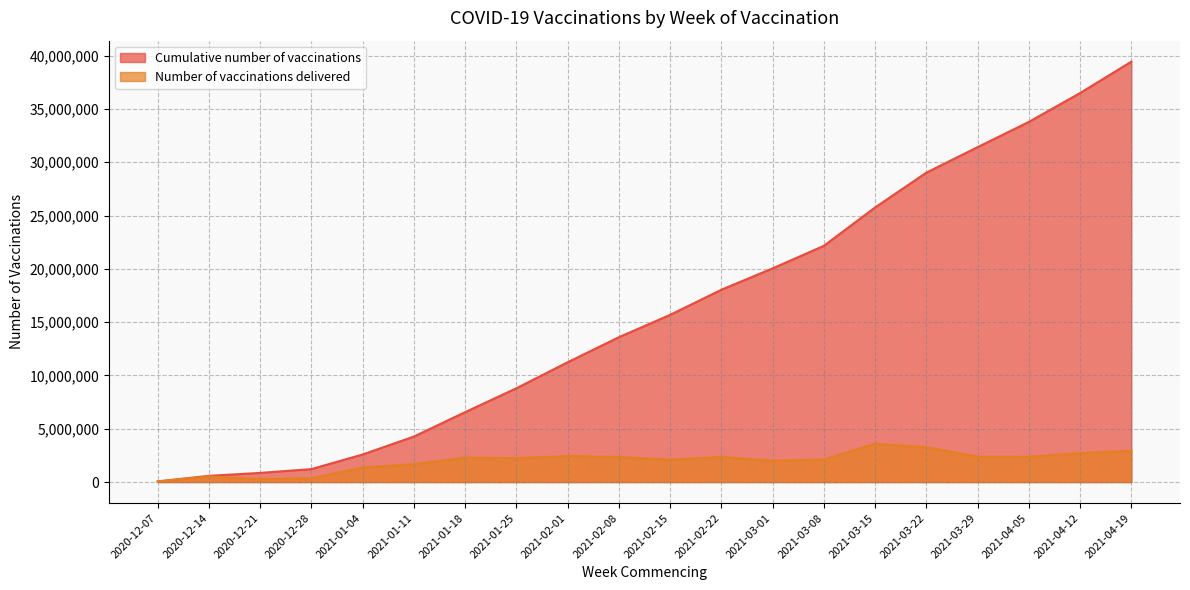

Is the value of Number of vaccinations delivered at 2021-01-25 greater than the value of Cumulative number of vaccinations at 2020-12-14?

Yes